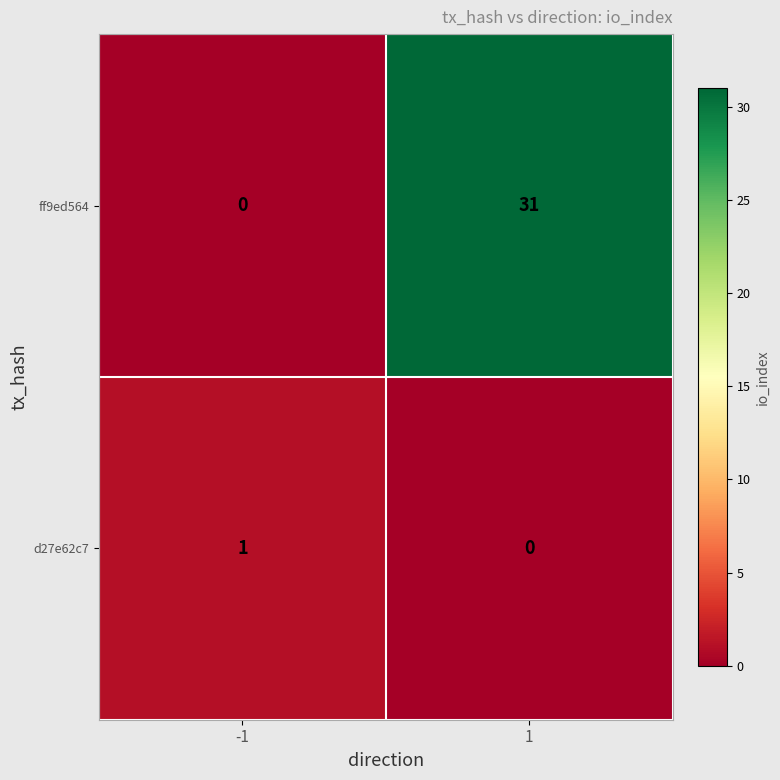

True or false: d27e62c7 has a value of 1 at -1.

True